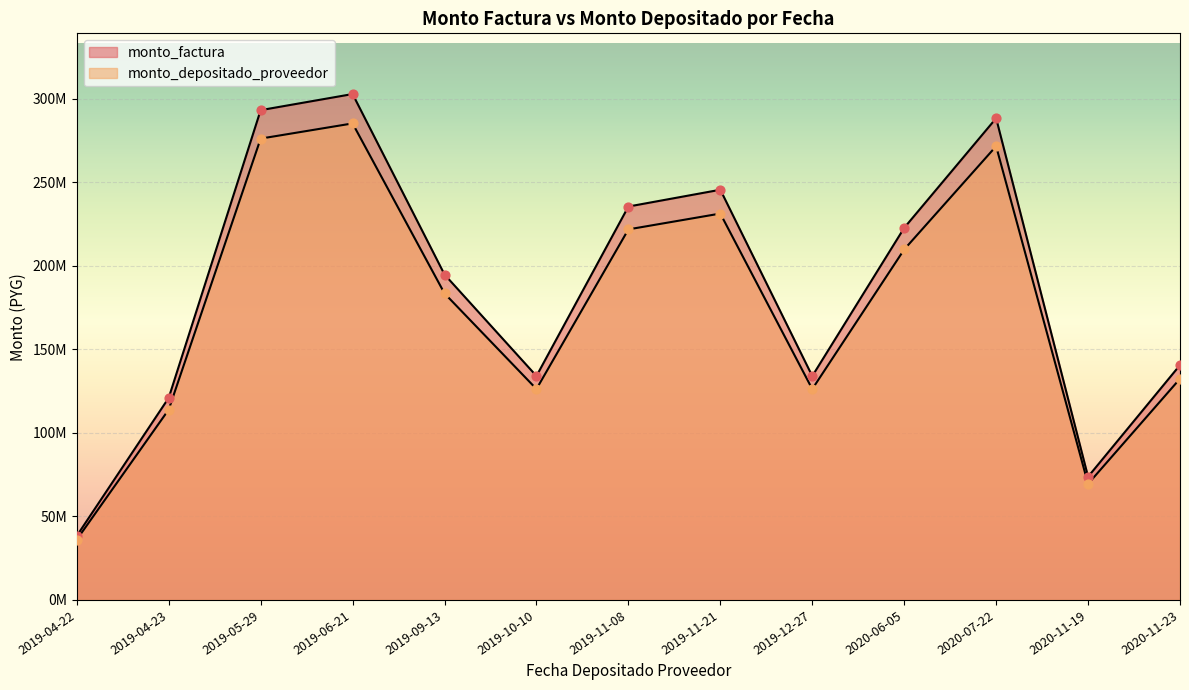

Which series reaches the minimum Y coordinate?

monto_depositado_proveedor